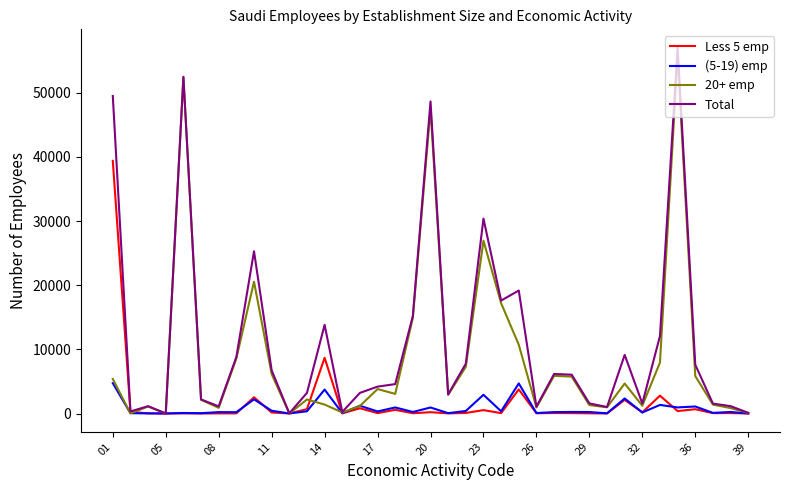

Which series has the widest spread of values?

Total